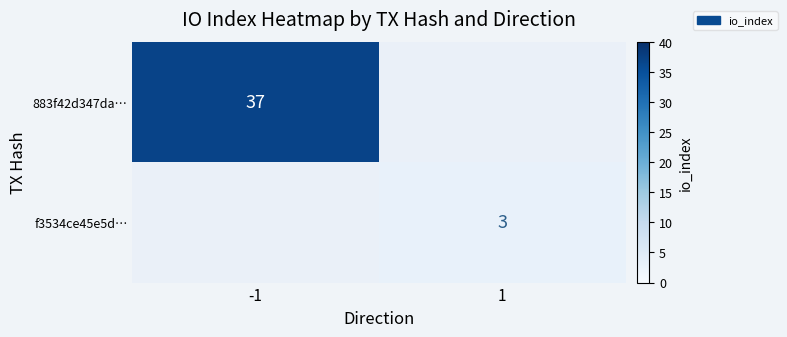

Is it true that 883f42d347da… equals 37 at -1?

True